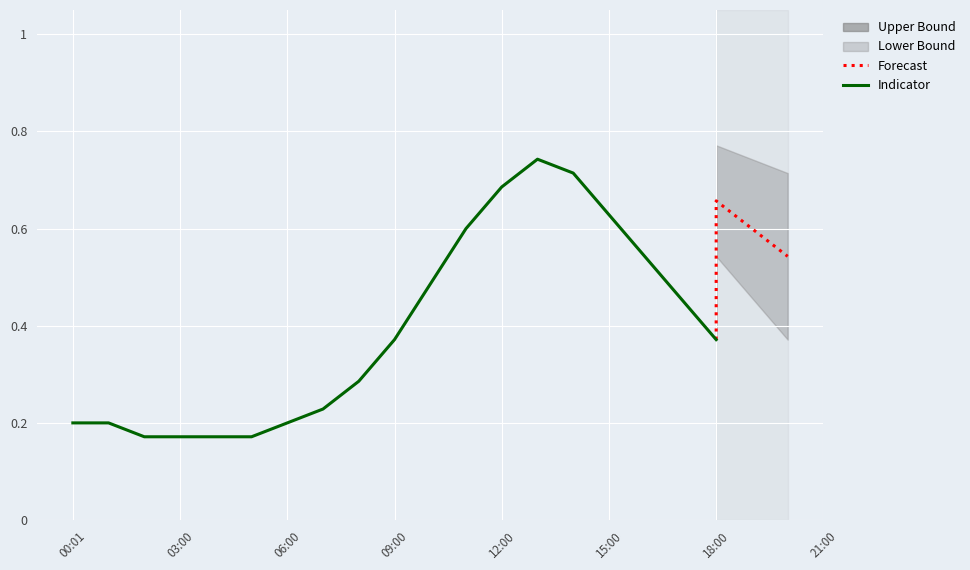

What is the difference between the values at 13:00 and 04:00?

0.6